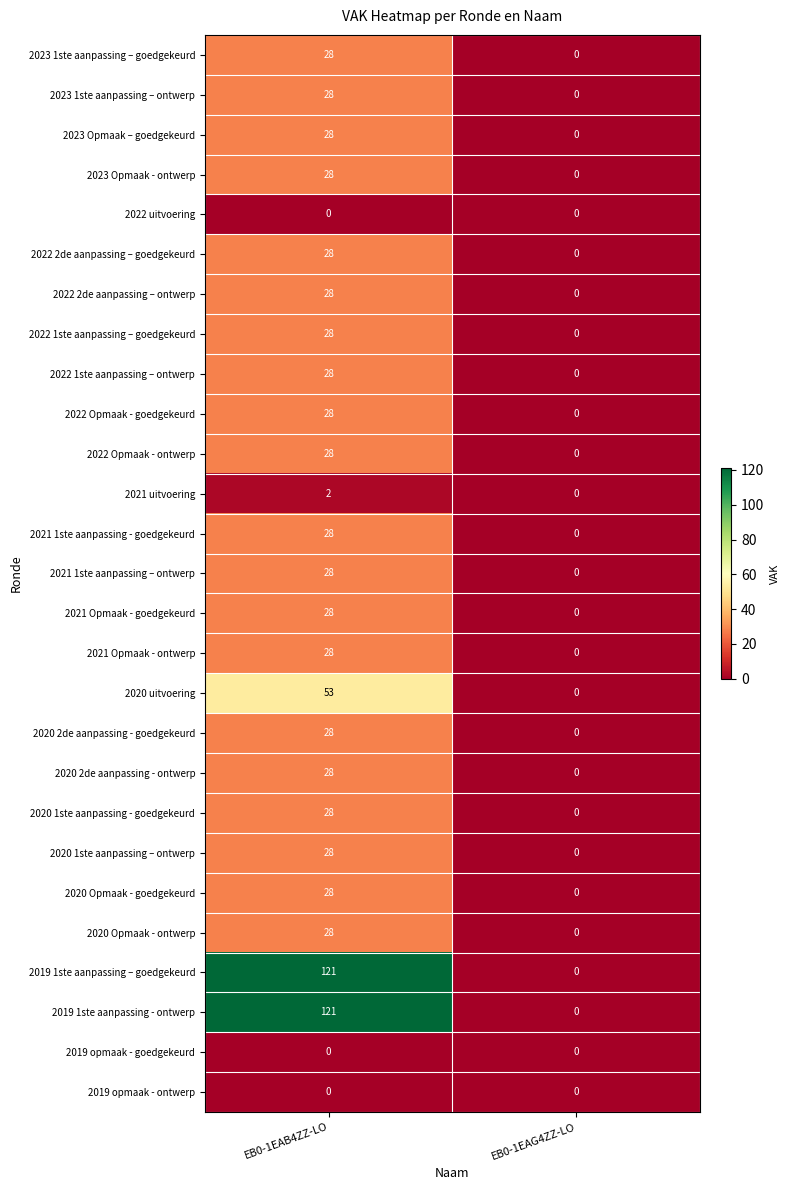

The value of 2022 uitvoering at EB0-1EAG4ZZ-LO is 0. True or false?

True